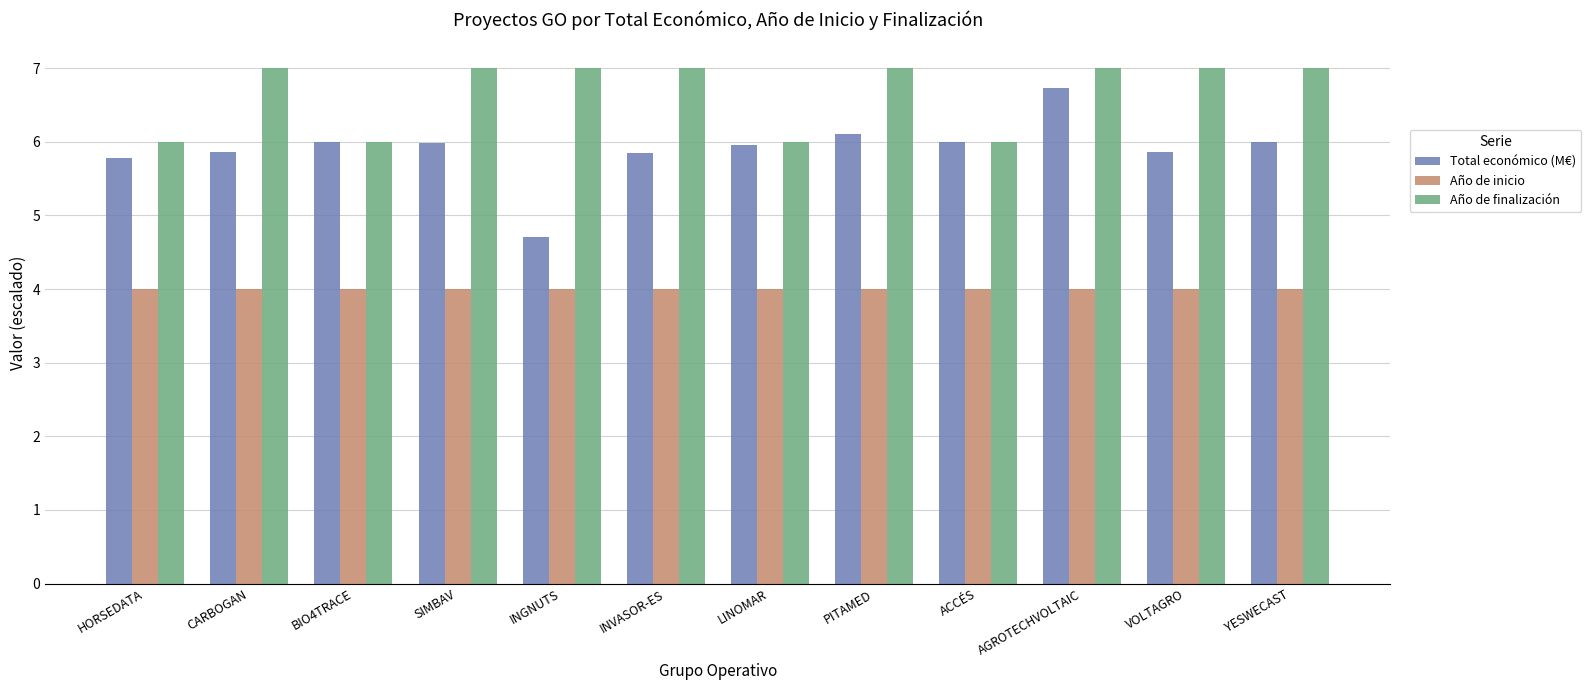

Reading left to right, transcribe all the data shown in this chart.

Total económico (M€): 5.8	5.9	6.0	6.0	4.7	5.9	6.0	6.1	6.0	6.7	5.9	6.0
Año de inicio: 4.0	4.0	4.0	4.0	4.0	4.0	4.0	4.0	4.0	4.0	4.0	4.0
Año de finalización: 6.0	7.0	6.0	7.0	7.0	7.0	6.0	7.0	6.0	7.0	7.0	7.0